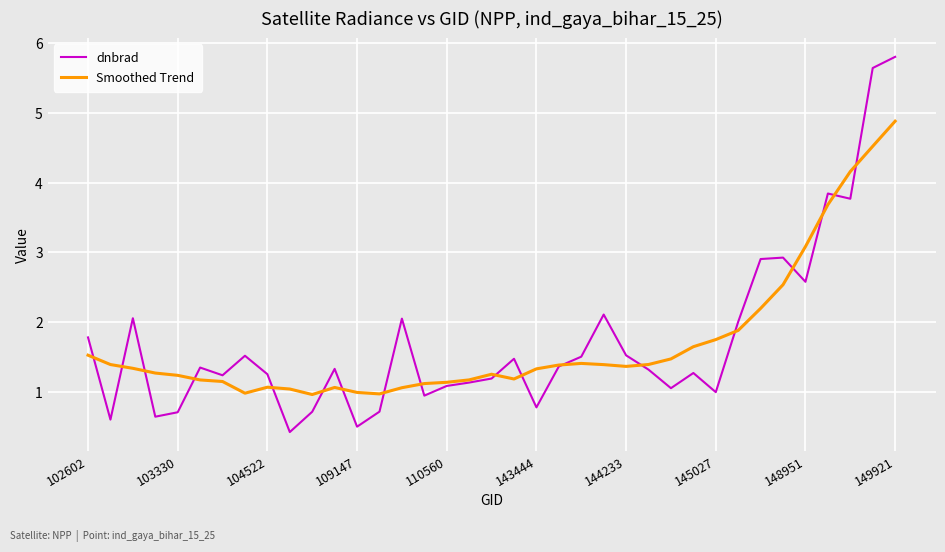

What is the minimum value for dnbrad?

0.4